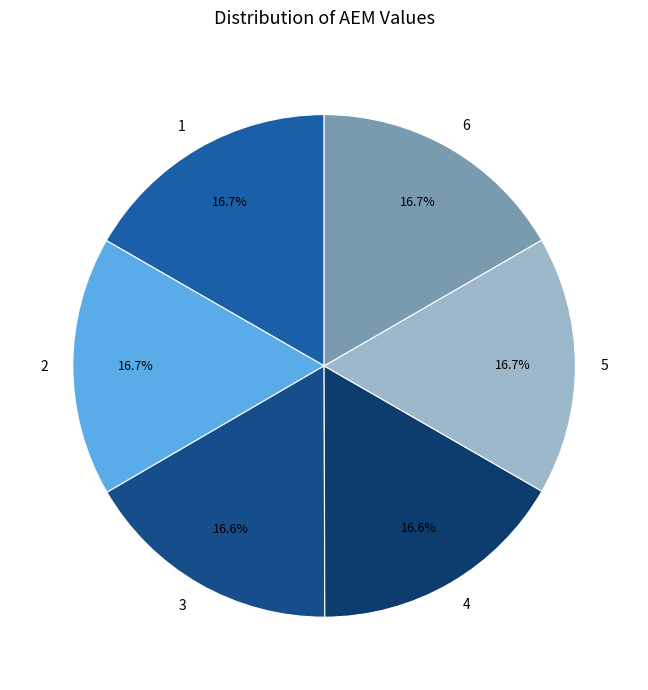

Is there a majority slice in this chart?

No